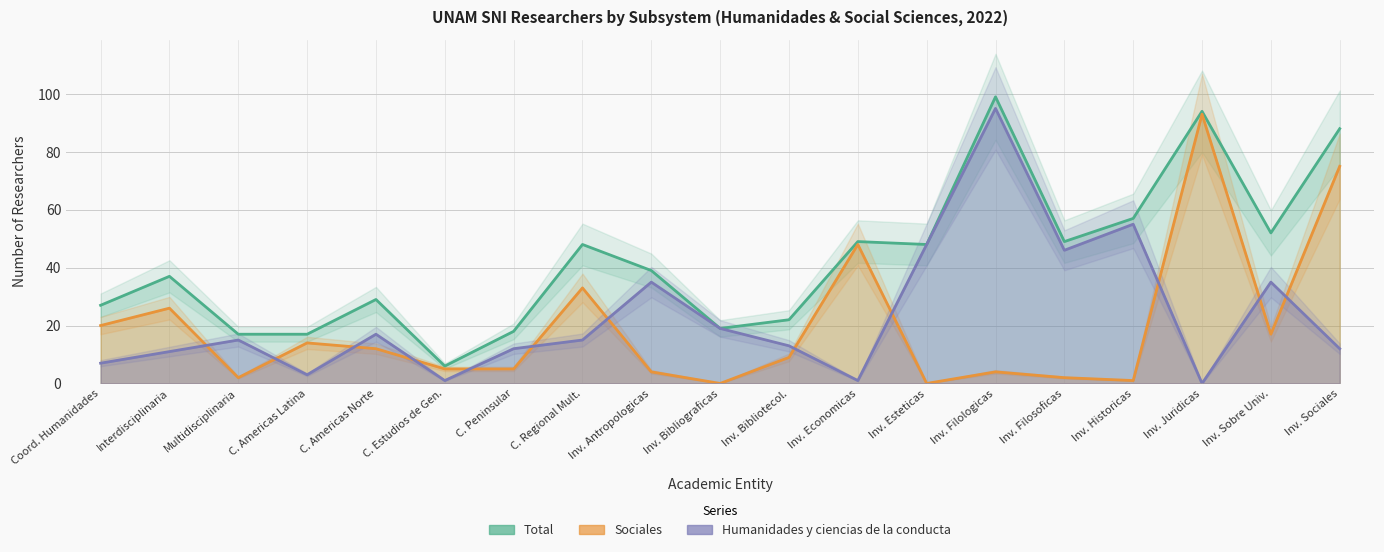

True or false: Total and Humanidades y ciencias de la conducta cross at least once.

False